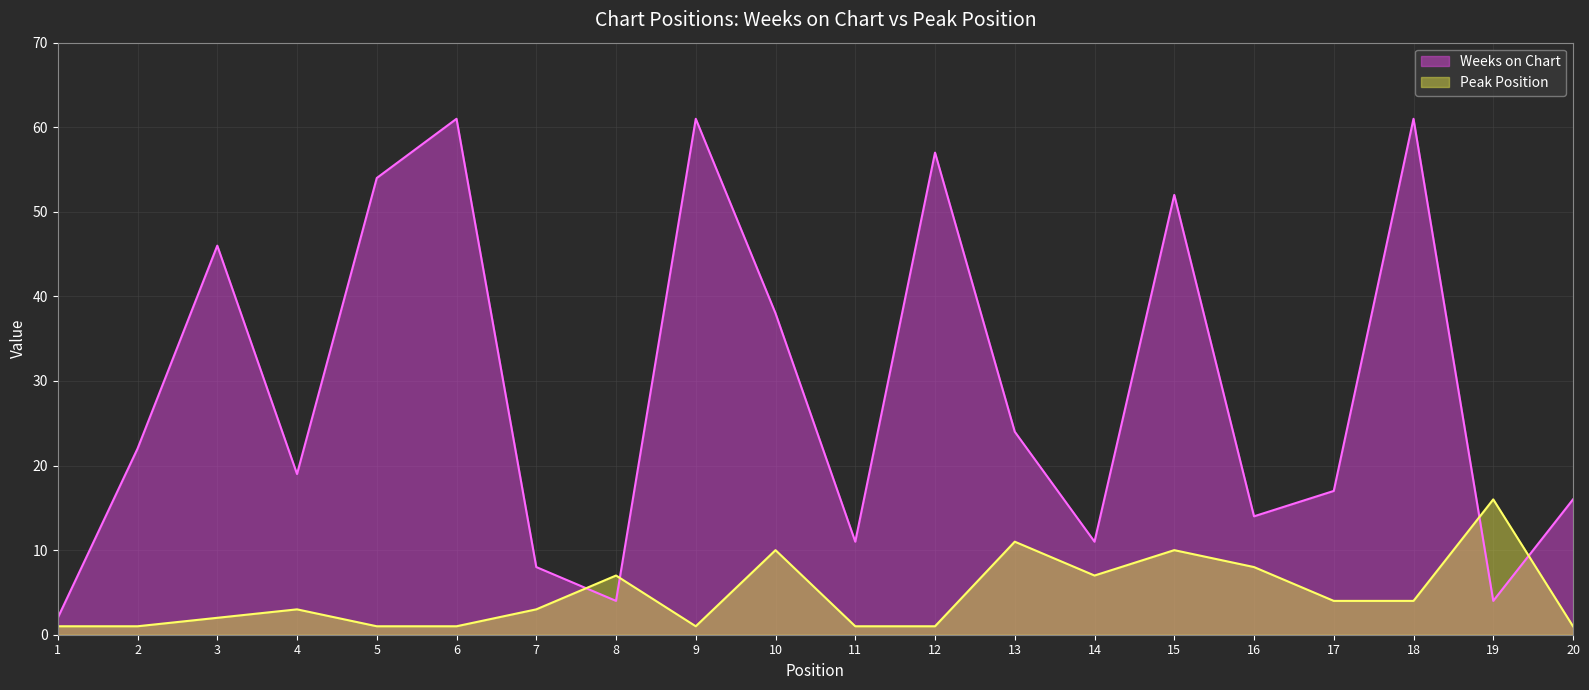

After their last crossing, which series has the higher values: Weeks on Chart or Peak Position?

Weeks on Chart